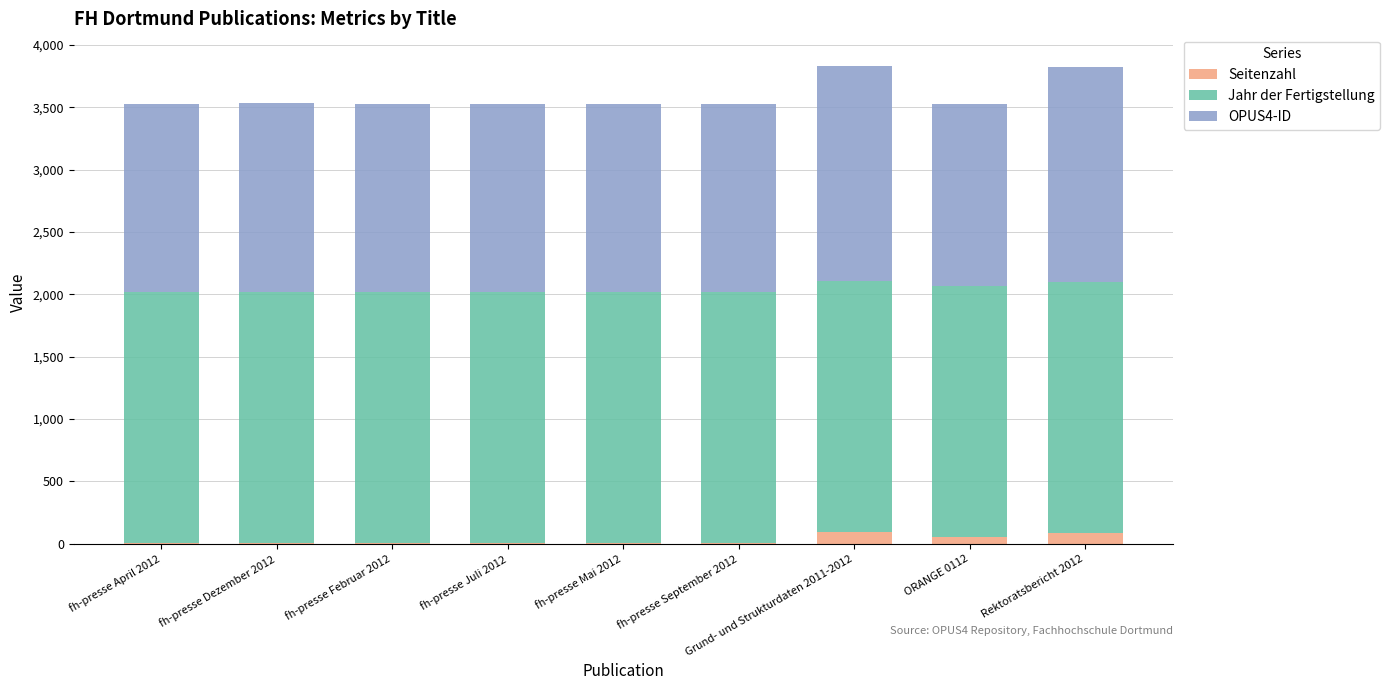

What is the average value of the Seitenzahl series?

31